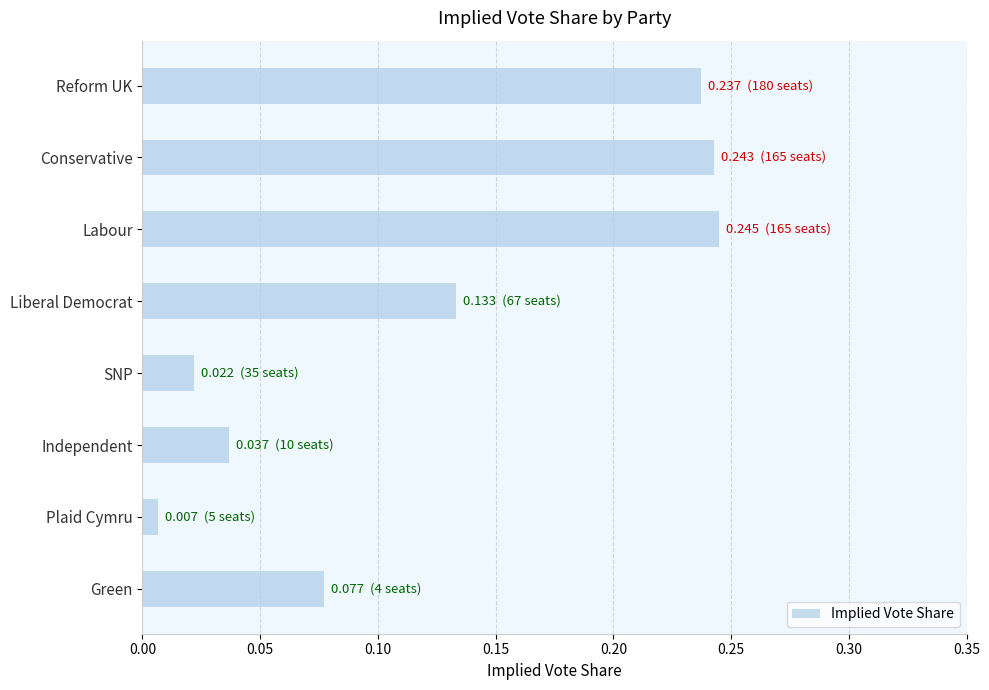

Is it true that the value at Conservative is 0.4?

False